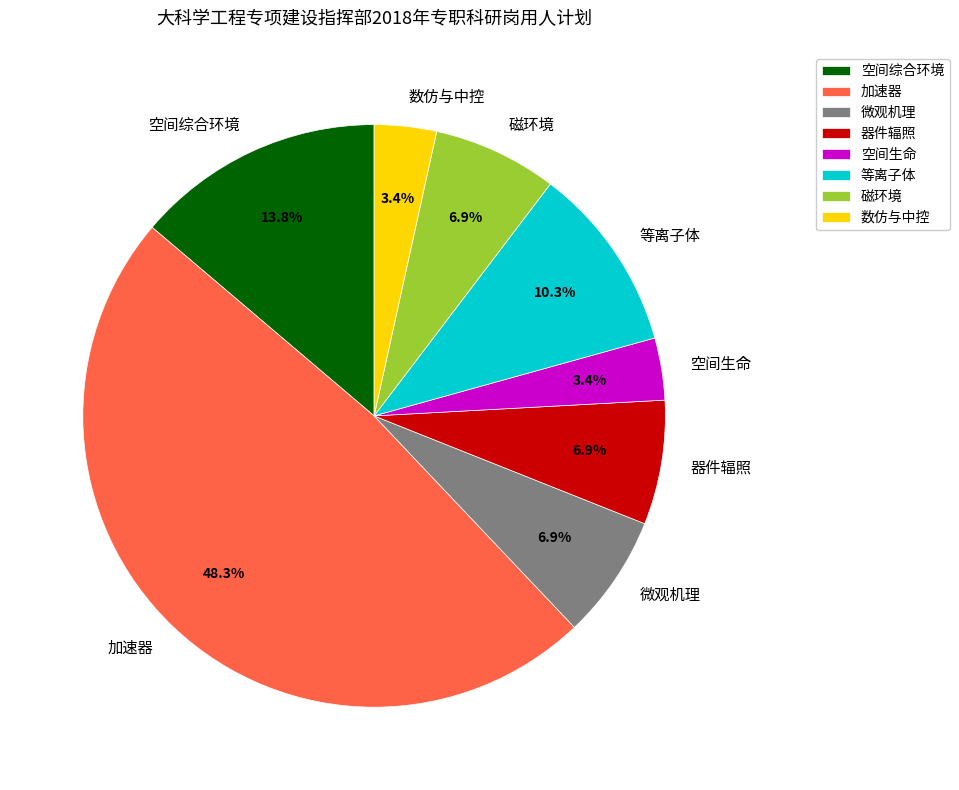

Do 加速器 and 等离子体 together represent more than half of the pie?

Yes